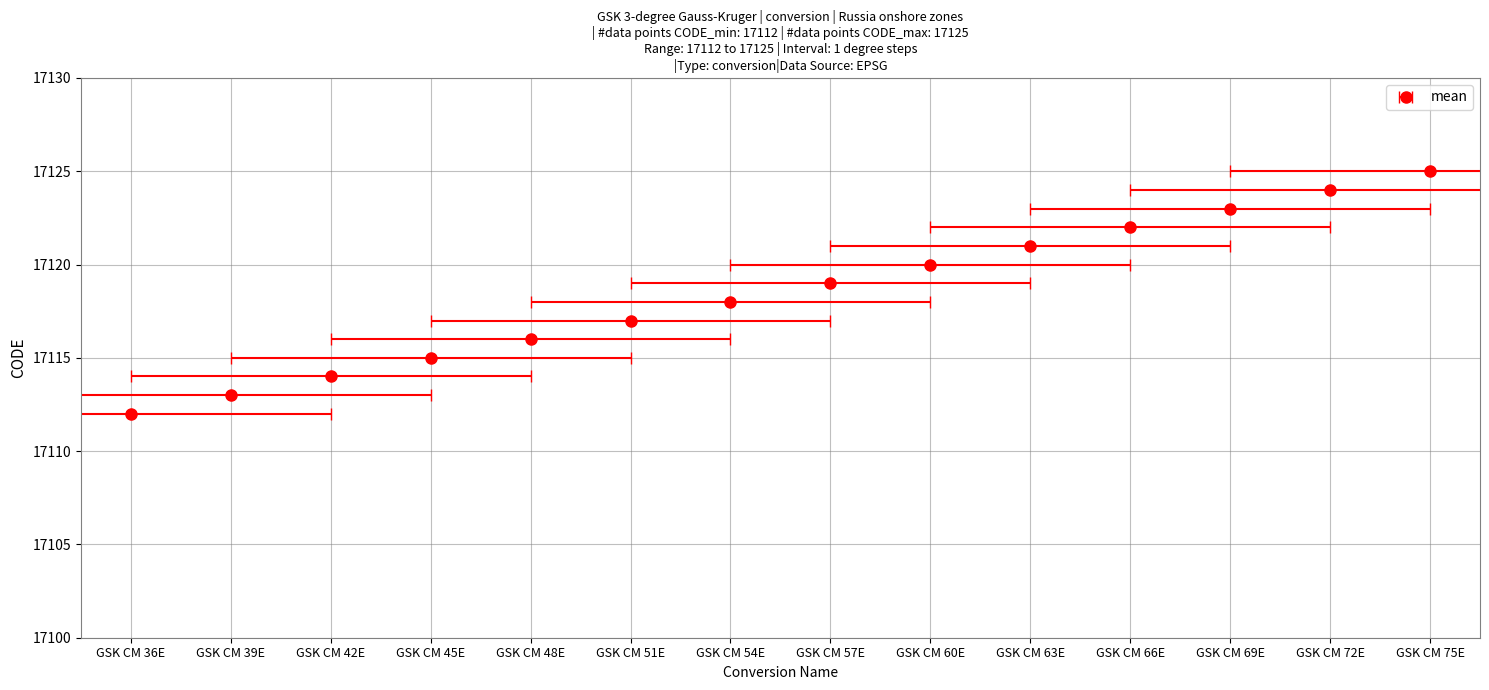

Approximately how many times larger is the value at GSK CM 57E compared to GSK CM 39E?

1.0